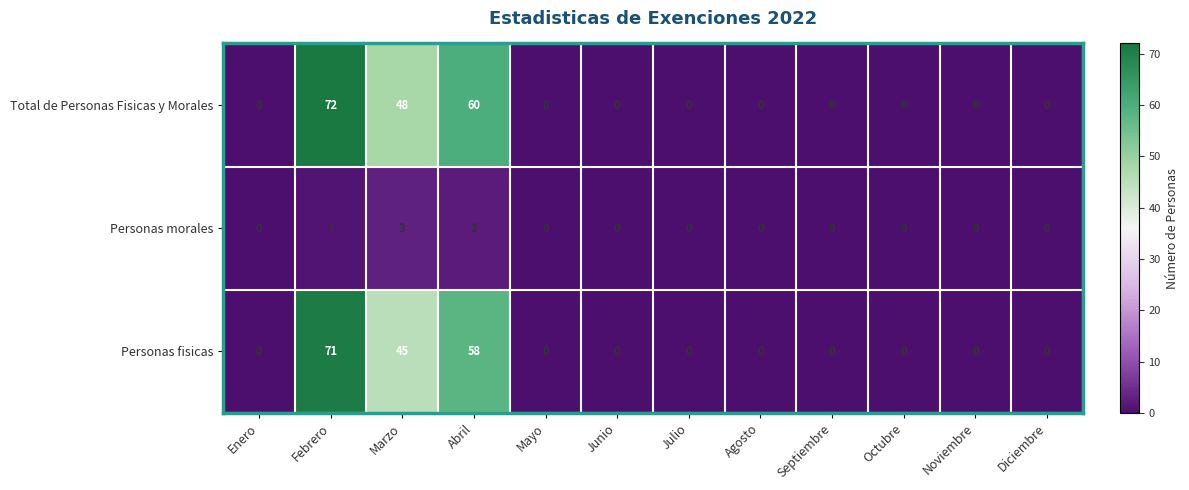

The Personas fisicas series shows 30 at Diciembre. True or false?

False